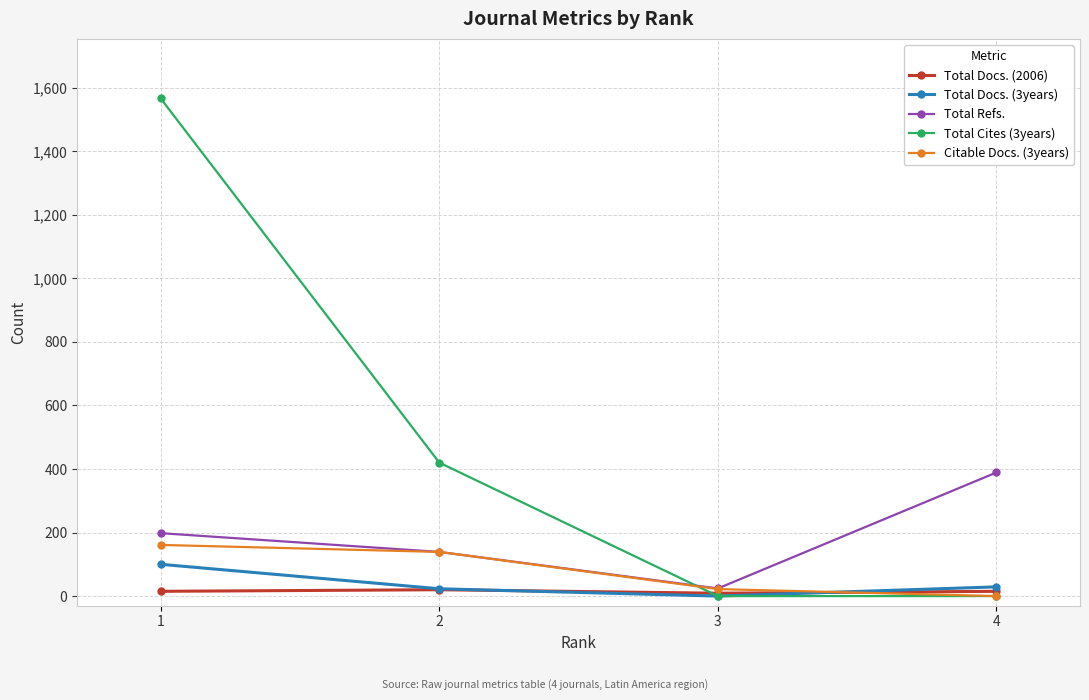

What are all the series names shown in the legend?

Total Docs. (2006), Total Docs. (3years), Total Refs., Total Cites (3years), Citable Docs. (3years)